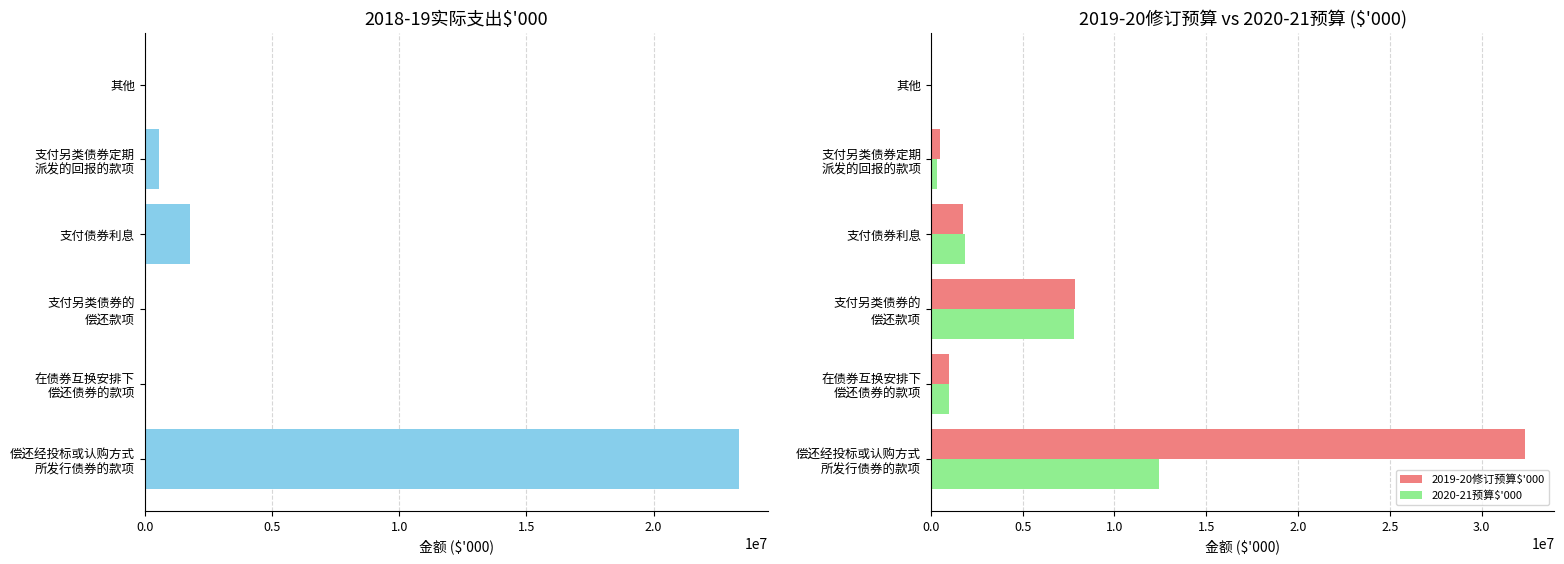

What is the value of the 2020-21预算$'000 bar at the 4th from the left?

1875147